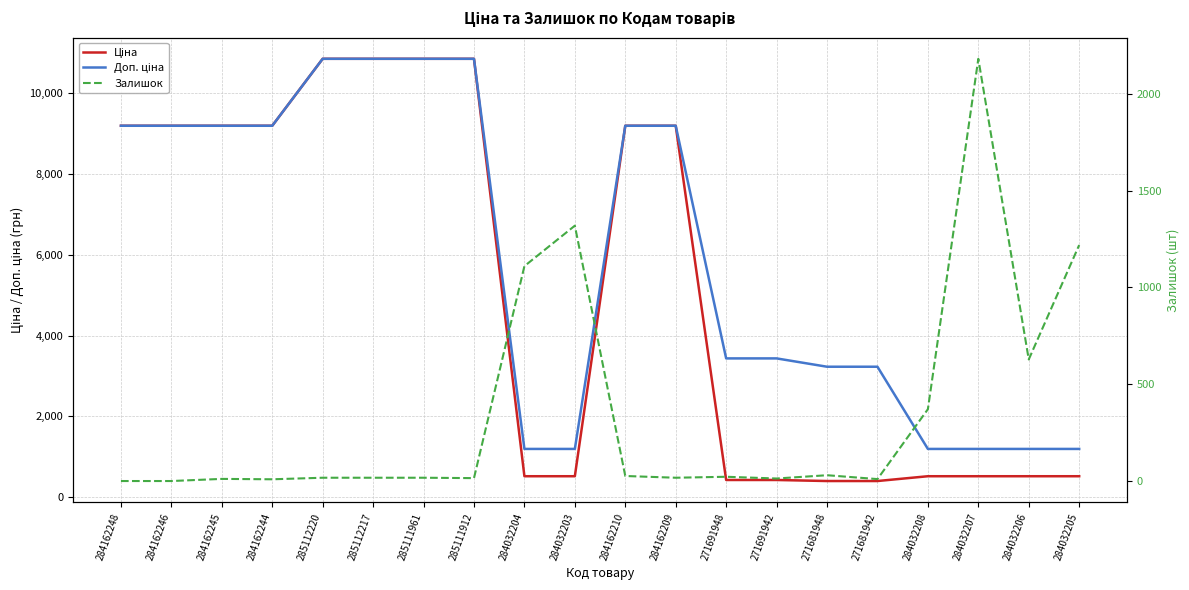

At which label does Ціна reach its peak?

285112220